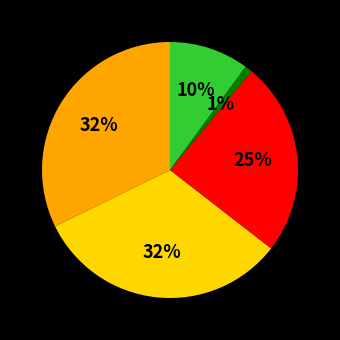

Is there any slice that represents more than half of the pie?

No